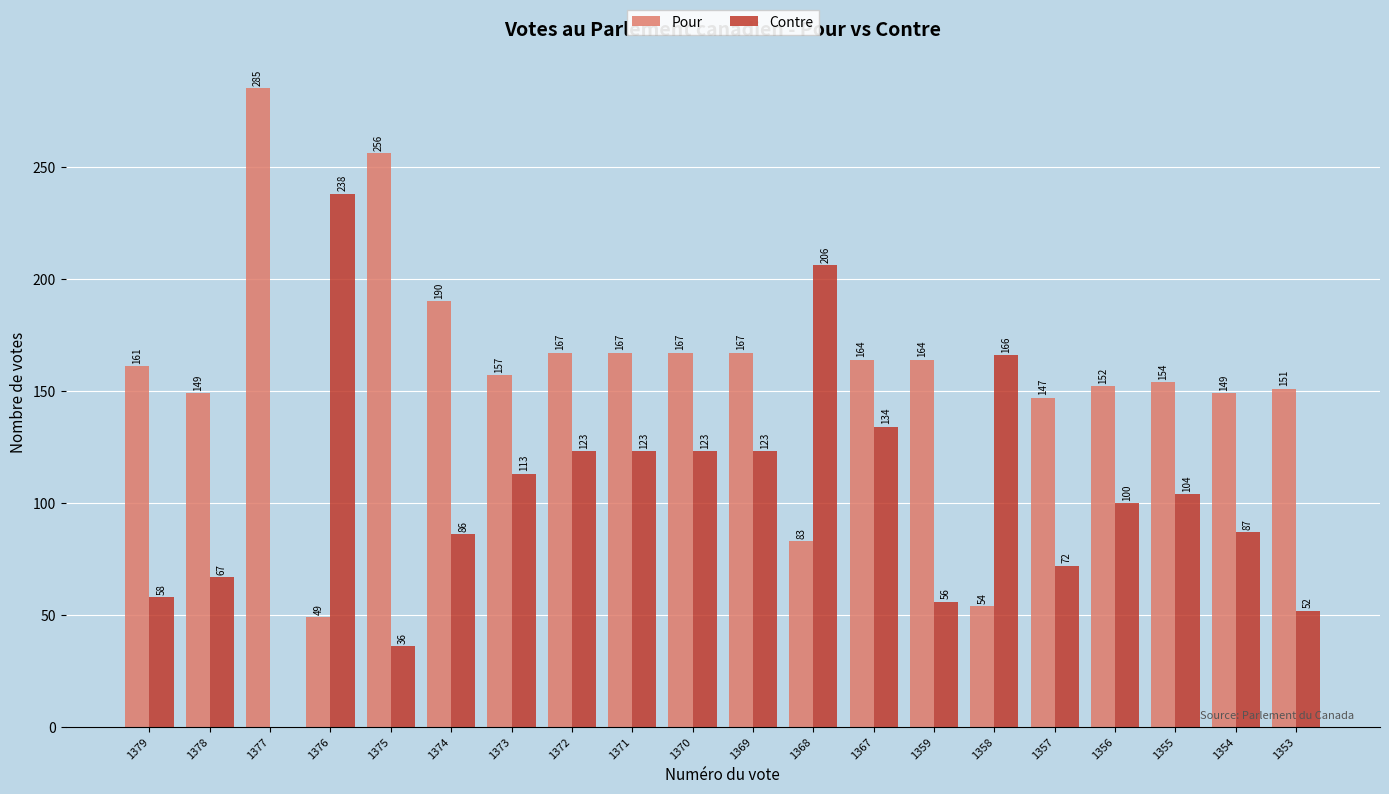

At which category is the sum across all series the highest?

1367